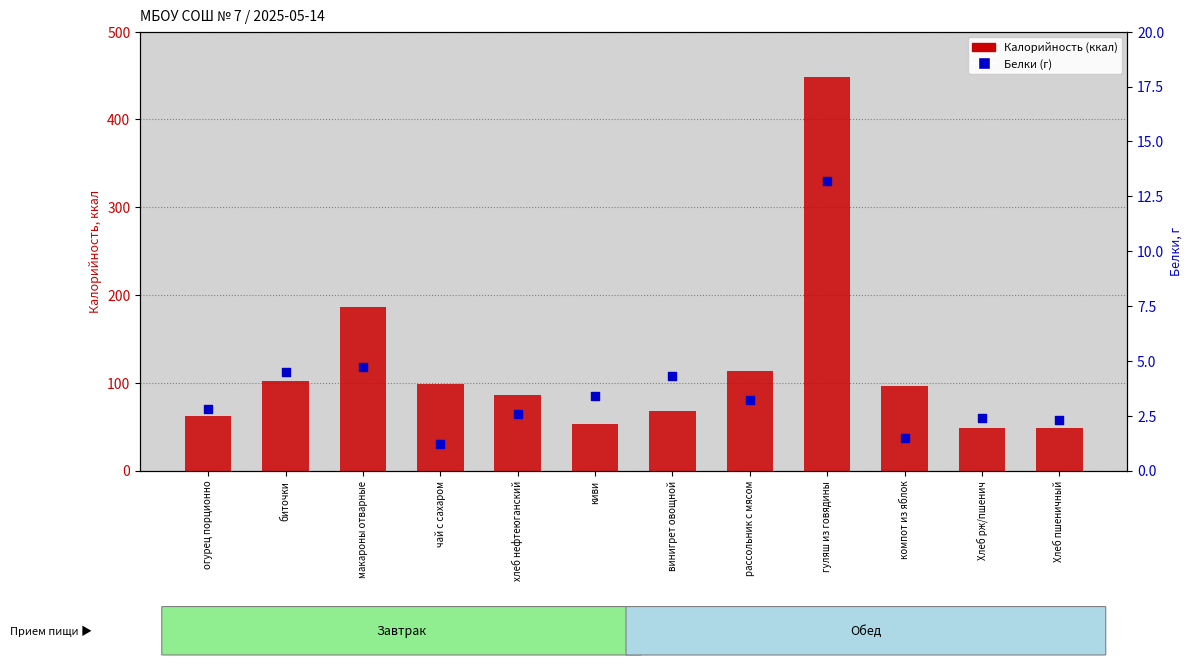

Which series has the largest Y range (max minus min)?

Калорийность (ккал)